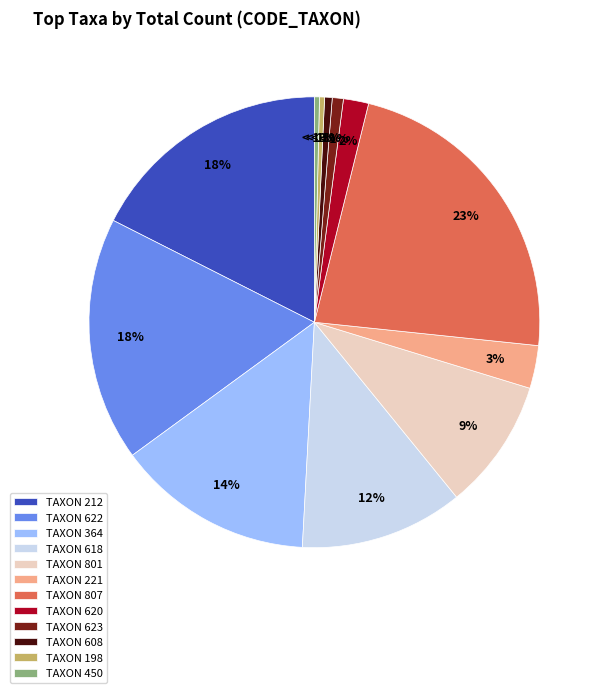

What percentage is the 622 slice, to the nearest percent?

18%